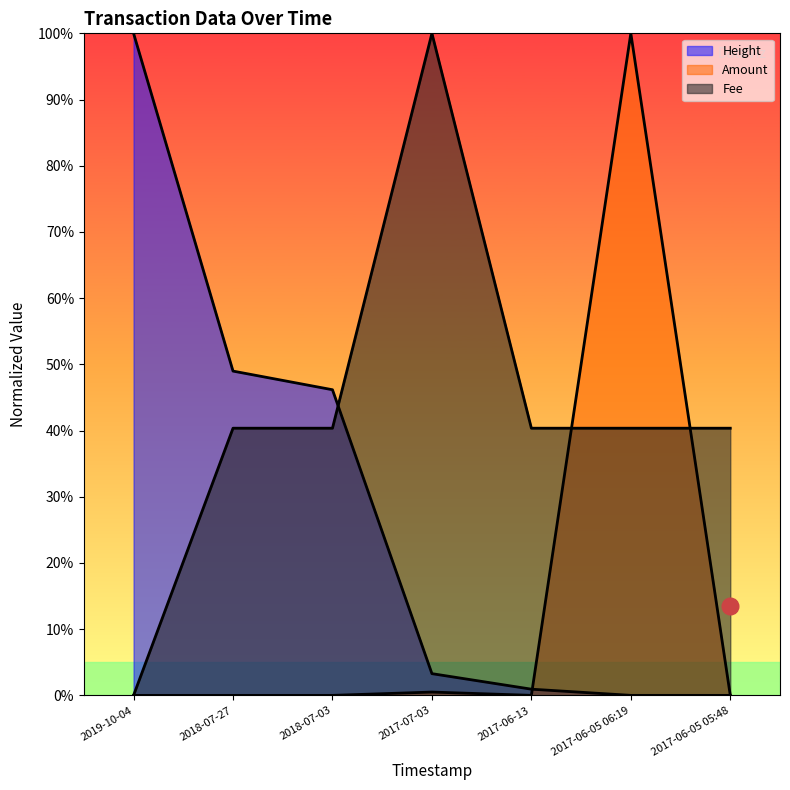

What are all the series names shown in the legend?

Height, Amount, Fee